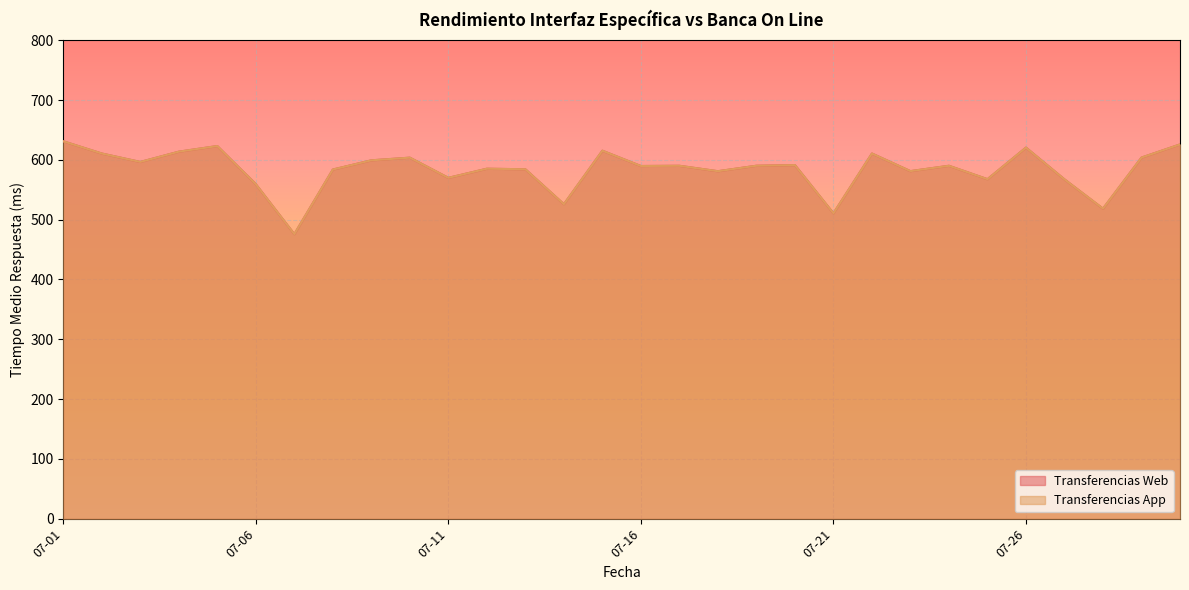

At which label does Transferencias App reach its minimum?

2024-07-07